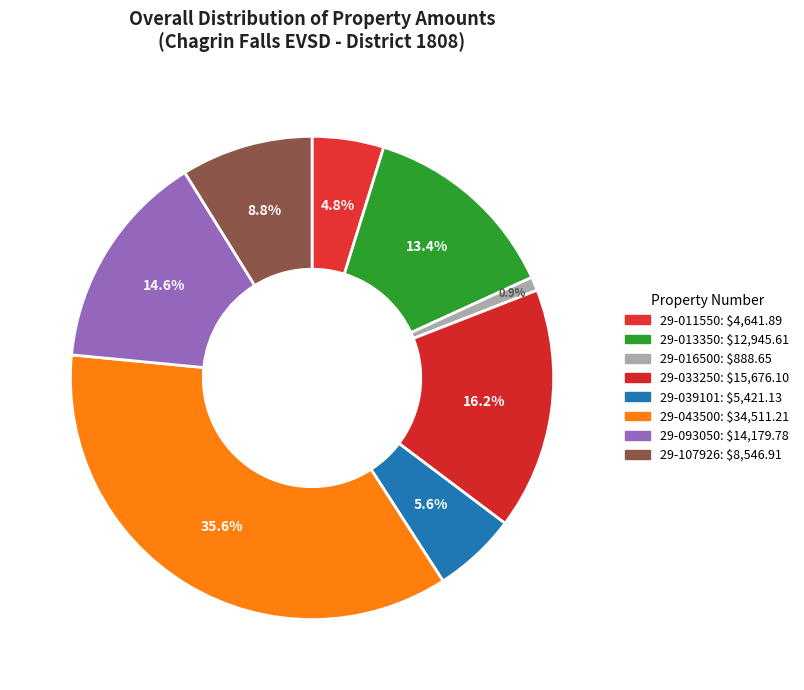

Combined, do 29-016500 and 29-033250 account for over 50%?

No